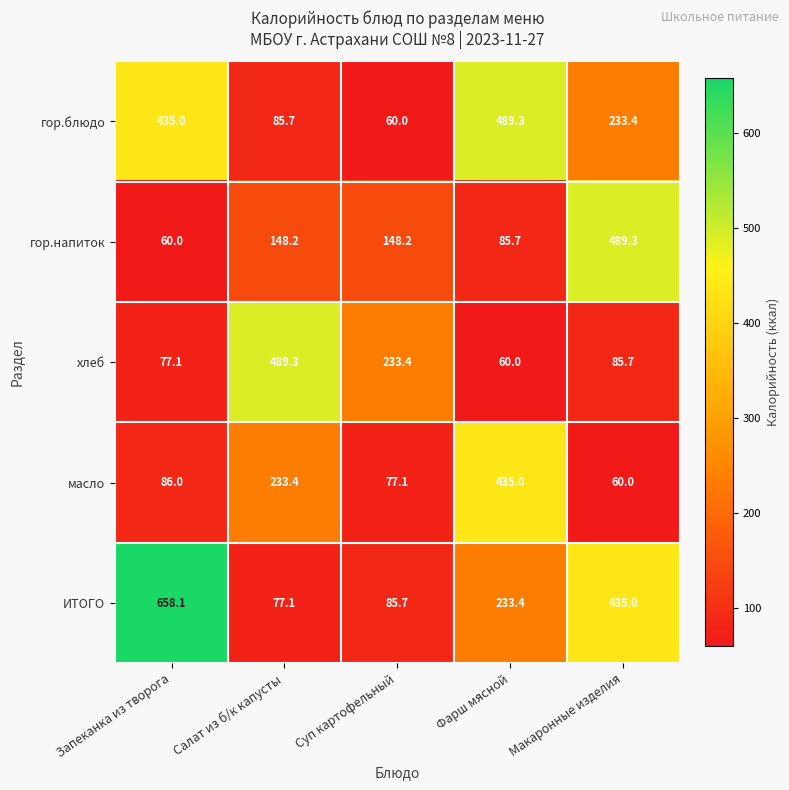

What is the sum of the масло values at Запеканка из творога and Салат из б/к капусты?

319.4